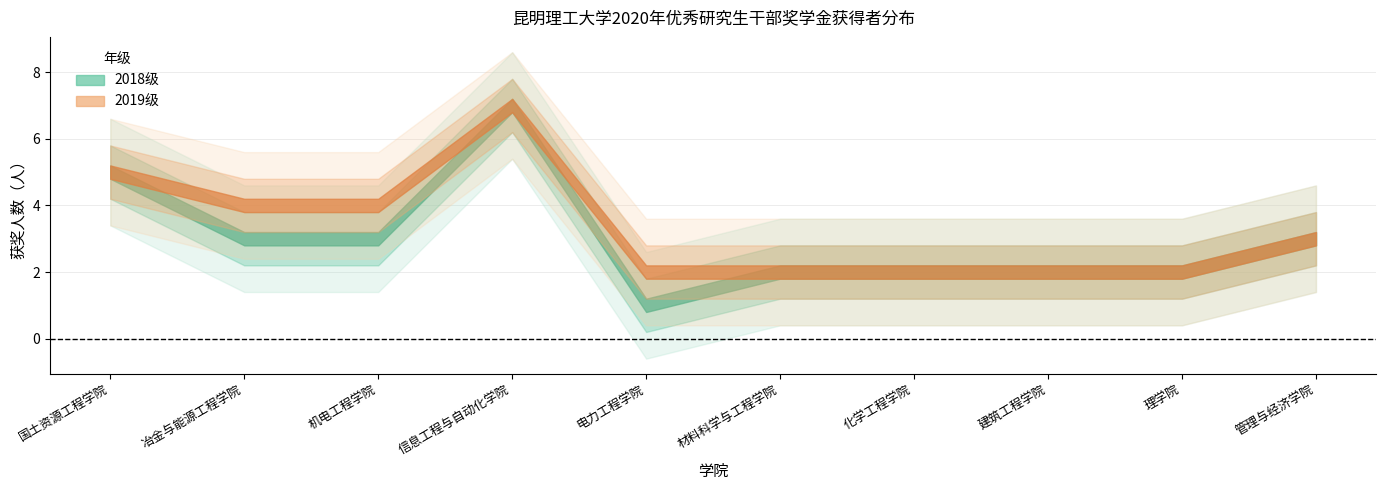

What position from the left is 信息工程与自动化学院?

4